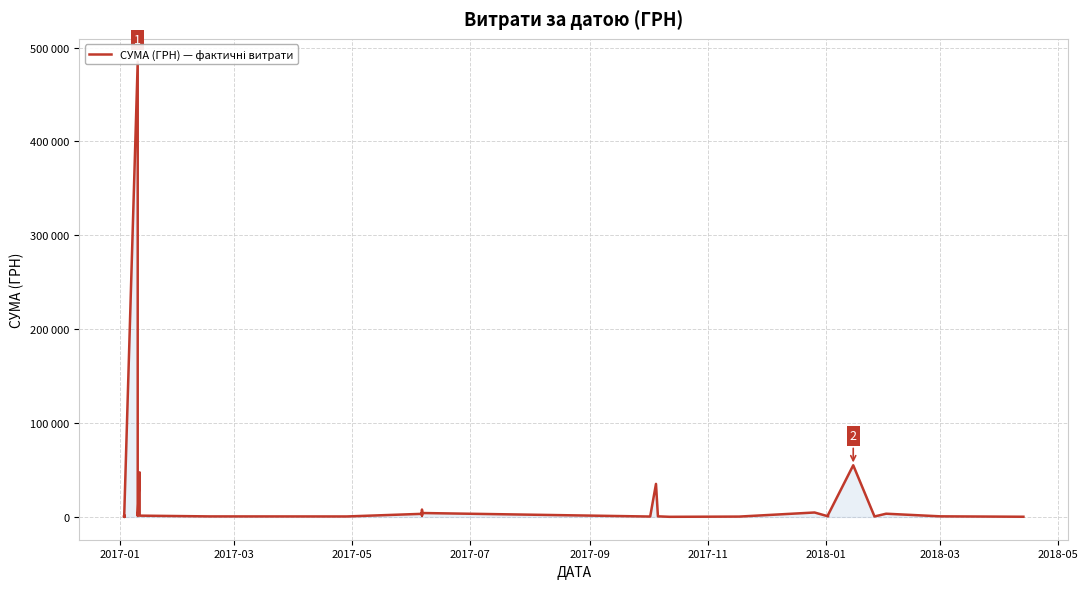

What is the average value?

17149.5